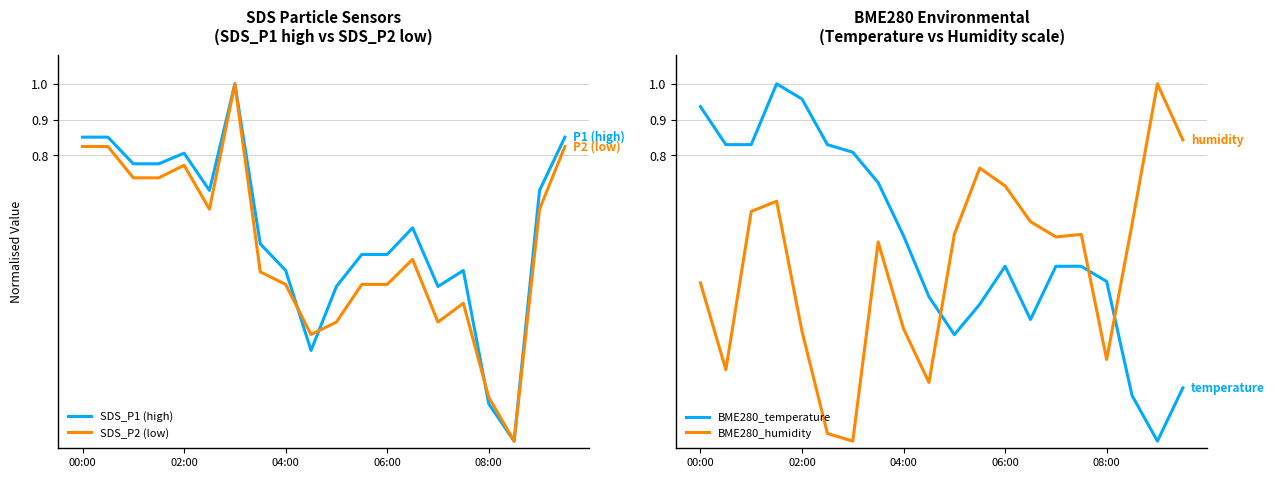

What position from the right is 5?

15